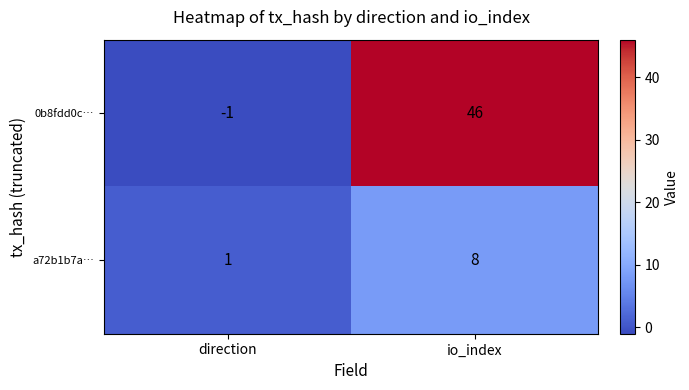

Which category has the lowest value in the a72b1b7a… series?

direction